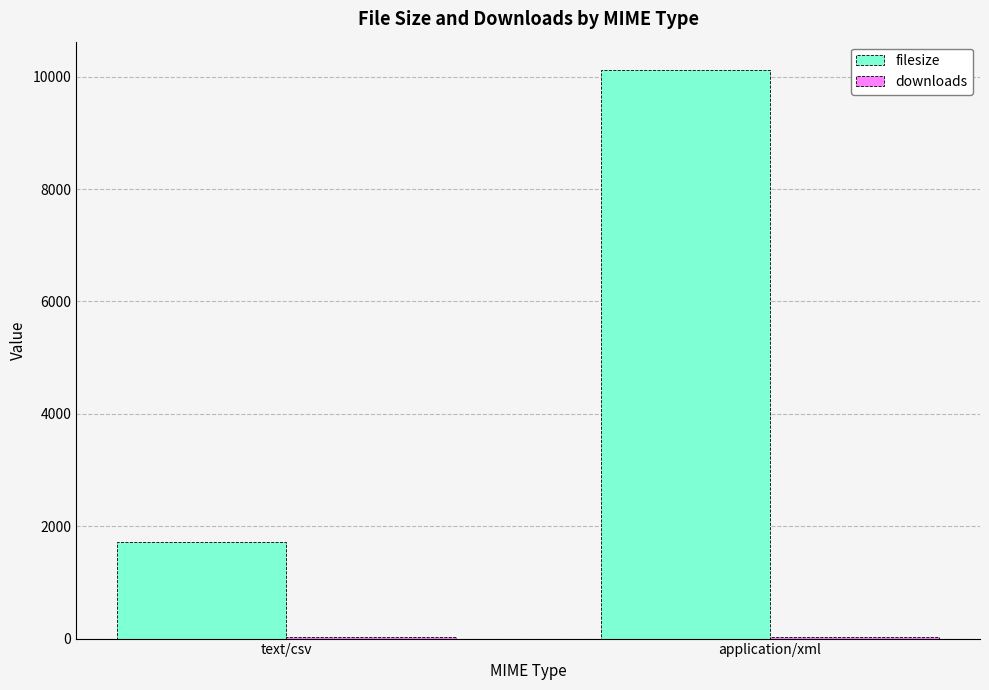

Is it true that filesize equals 567.1 at text/csv?

False